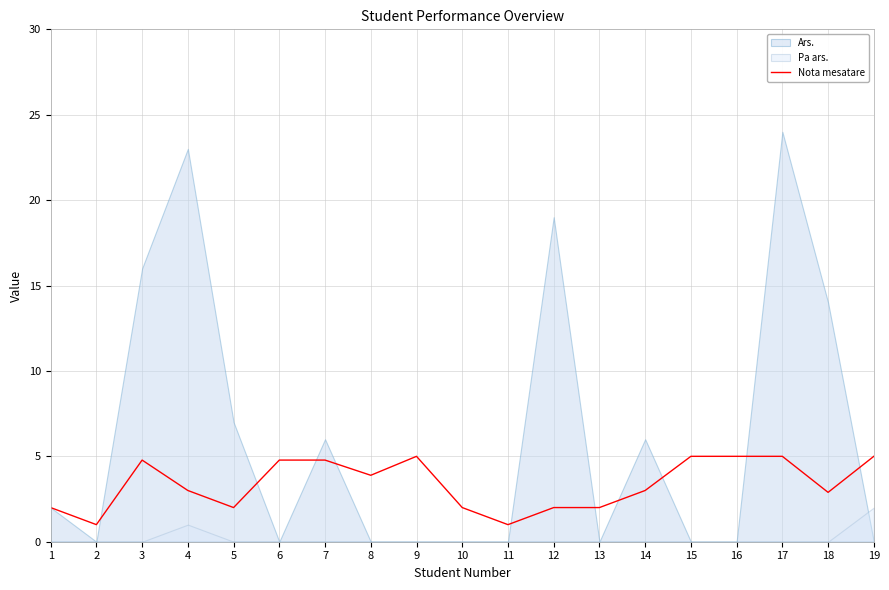

How many data points does each series have?

19